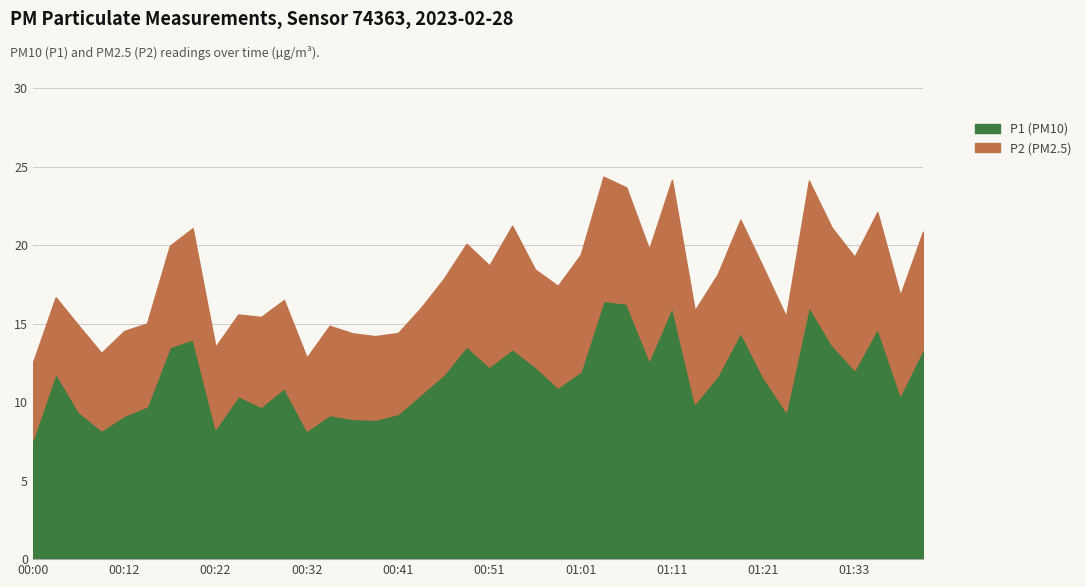

What is the smallest value displayed?

4.7